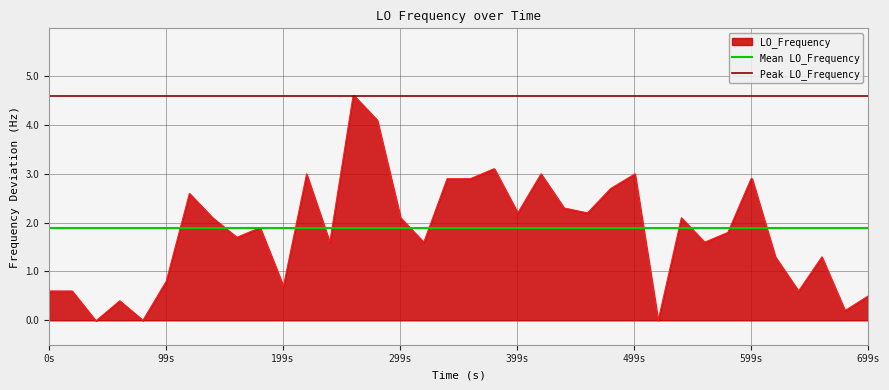

What is the label of the 2nd point from the left?

99s